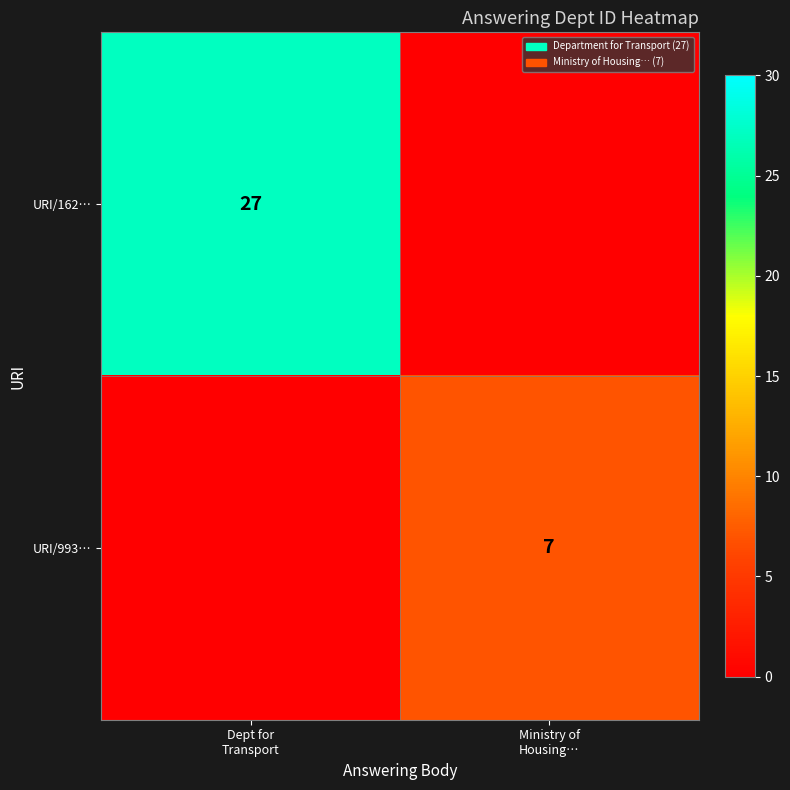

Which label corresponds to the largest value in the chart?

Dept for
Transport